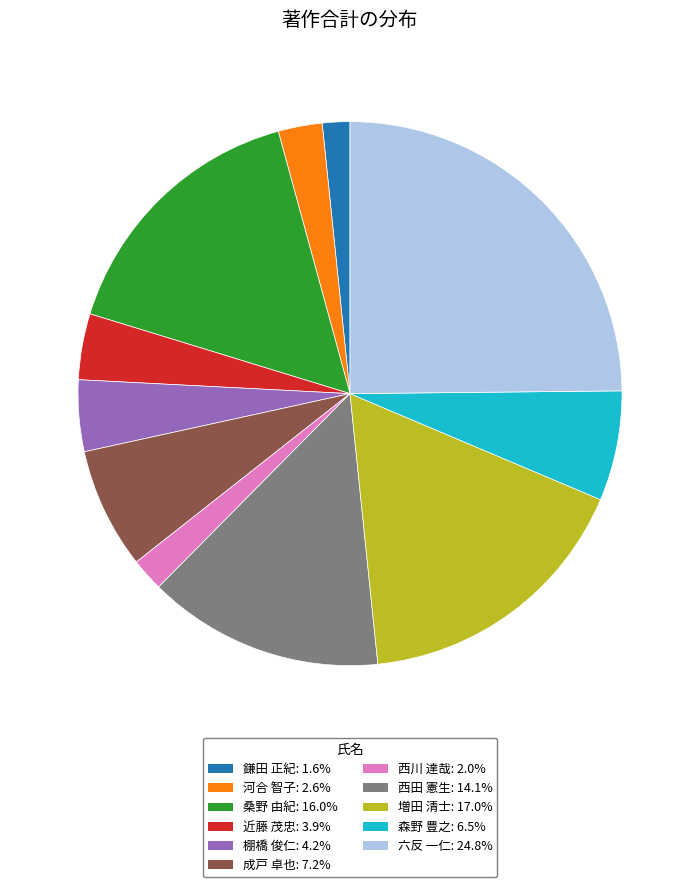

Is there any slice that represents more than half of the pie?

No